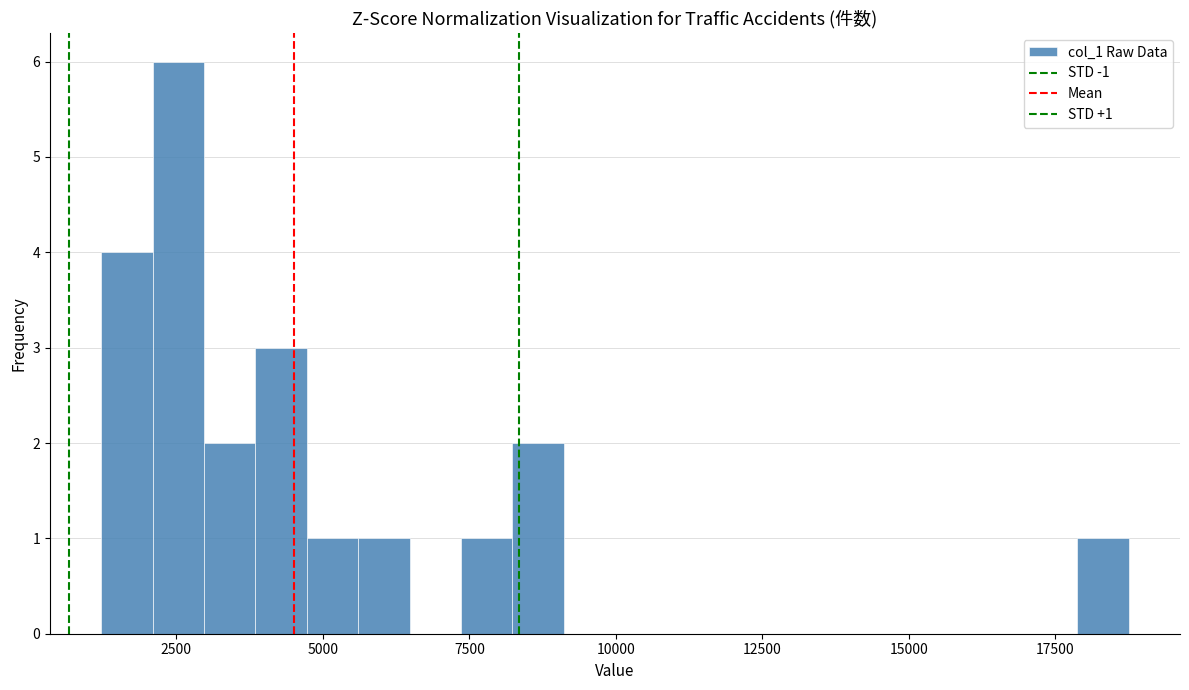

Read against the x-axis, roughly where is the centre of the tallest bar?

2500